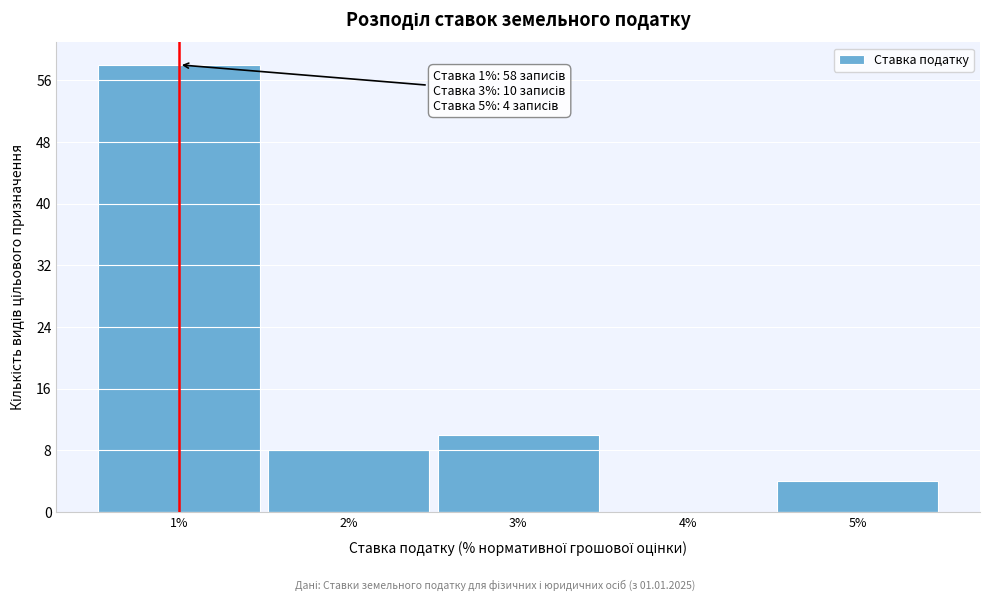

Over which range of the x-axis is the bar tallest?

0.5 to 1.5